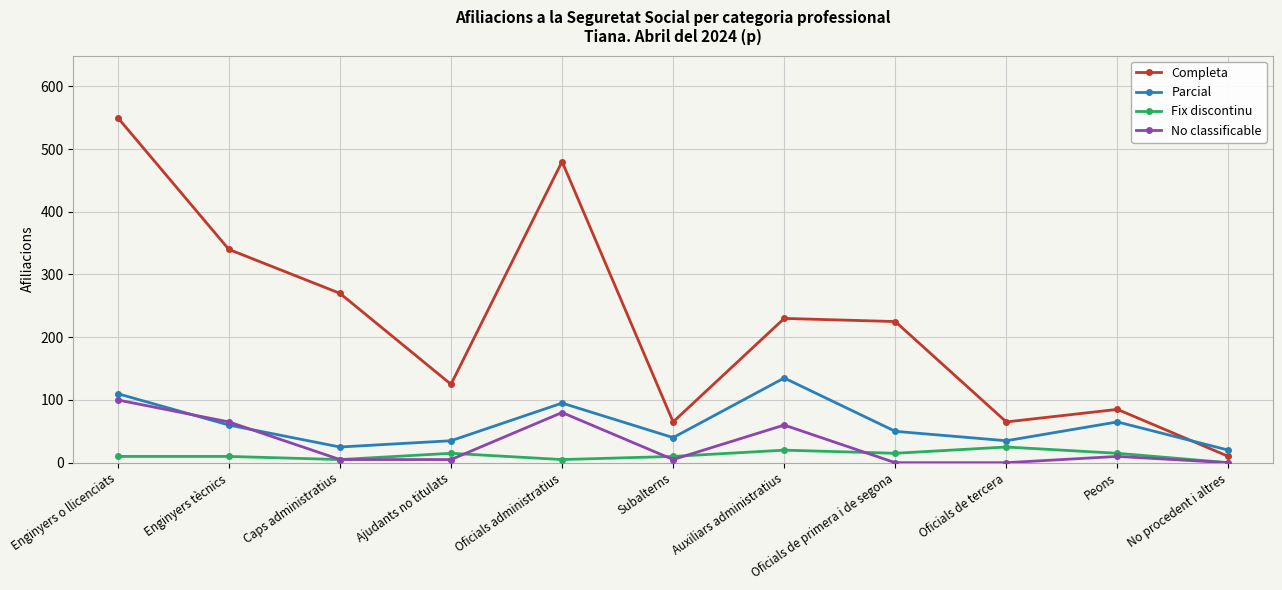

The value of Parcial at Enginyers tècnics is 60. True or false?

True